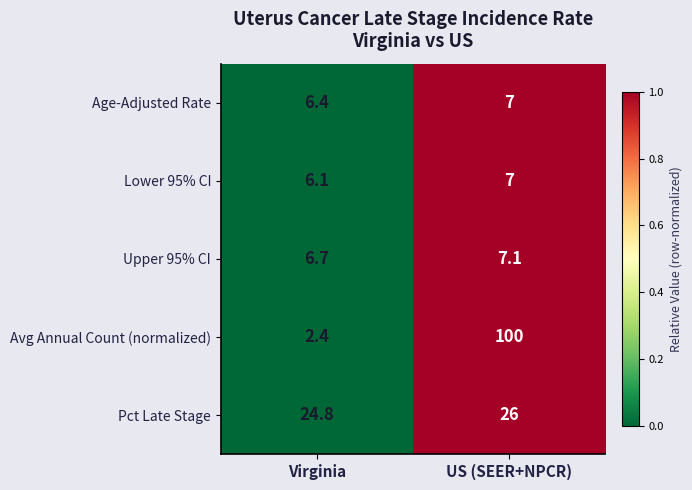

The Upper 95% CI series shows 6.7 at Virginia. True or false?

True